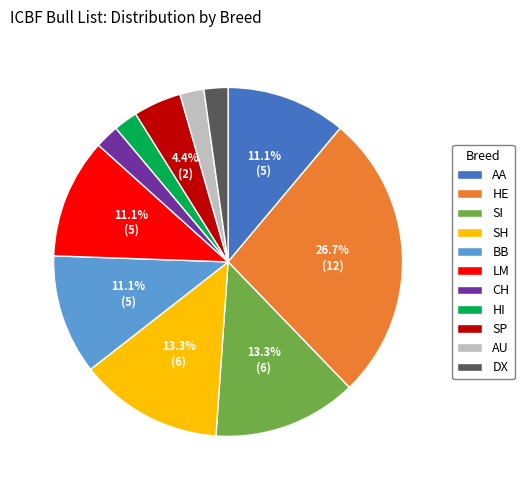

Does SP account for over 50% of the chart?

No